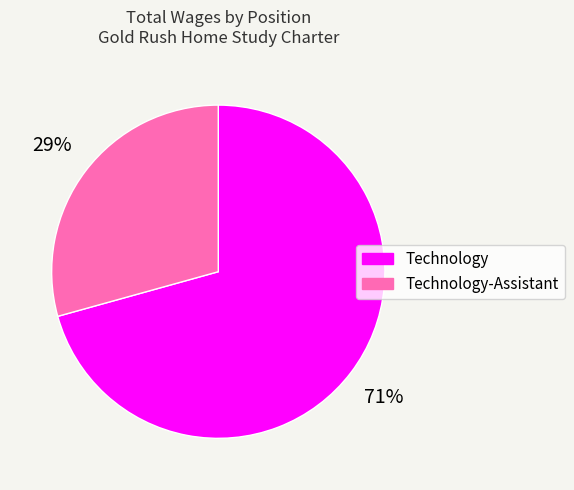

Does any single category account for the majority?

Yes